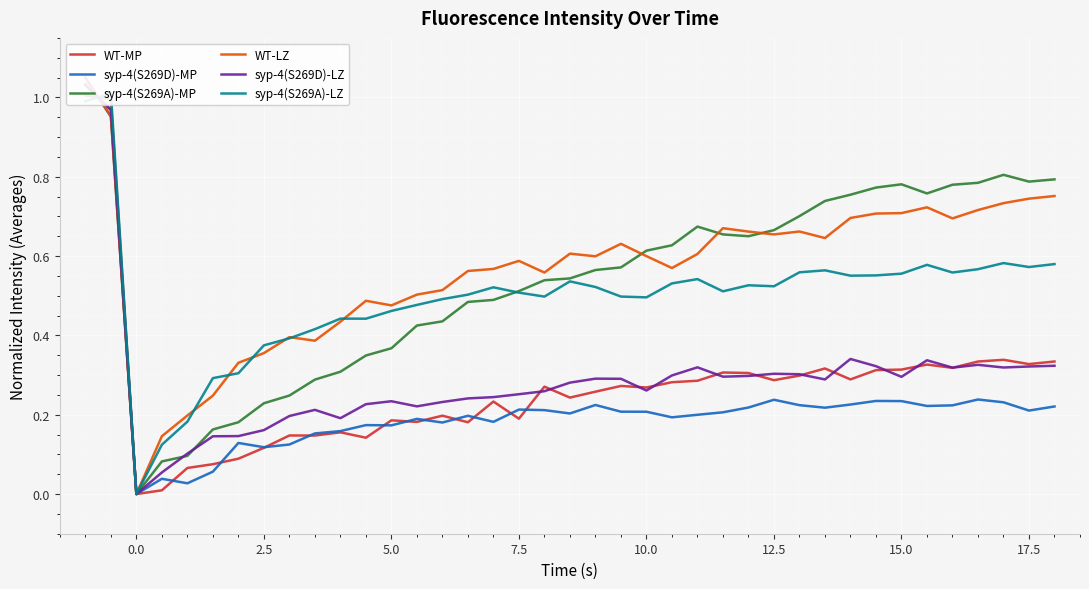

How many lines are shown in the chart?

6